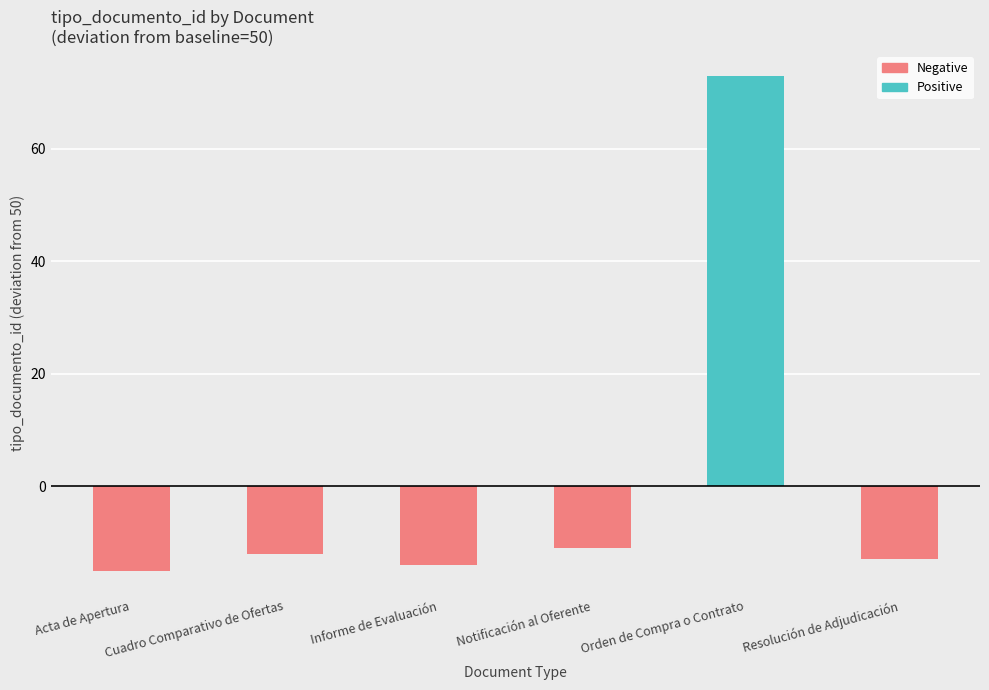

What is the difference between the highest and lowest values at Notificación al Oferente?

11